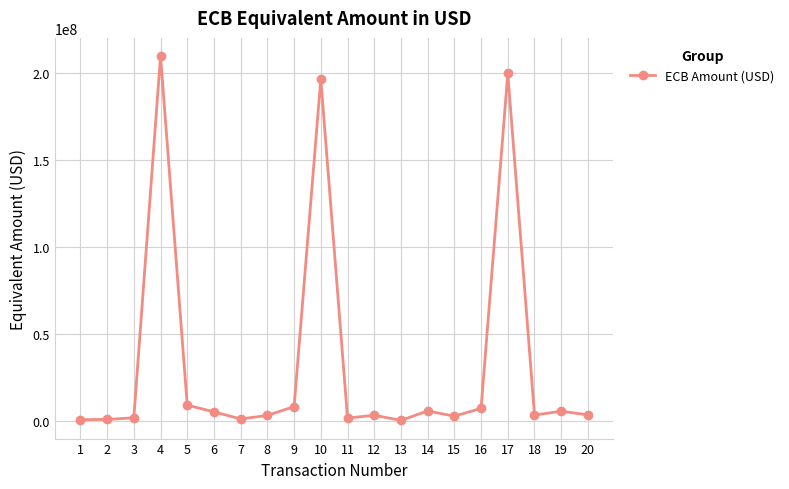

What is the difference between the maximum and minimum values?

209920792.8